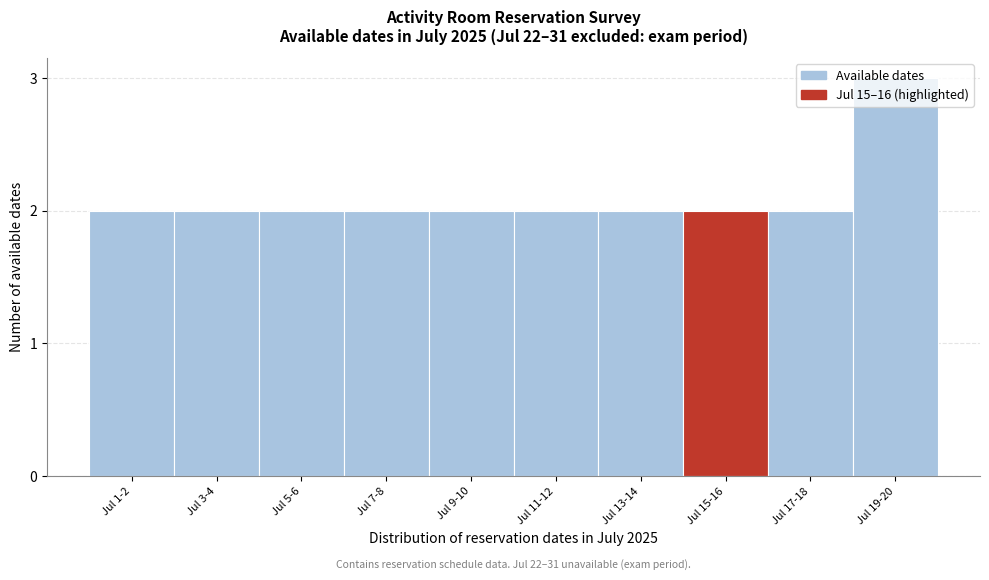

What is the sum of all values?

21